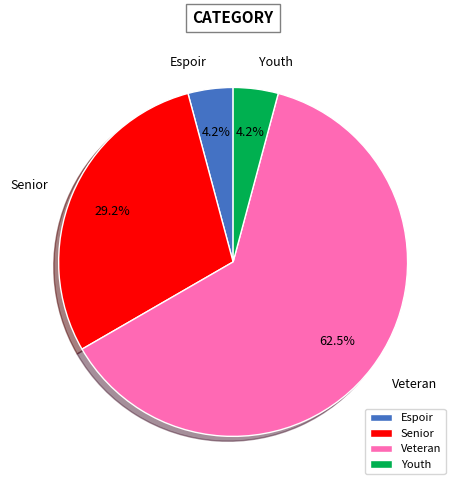

To the nearest percent, what portion does Senior represent?

29%